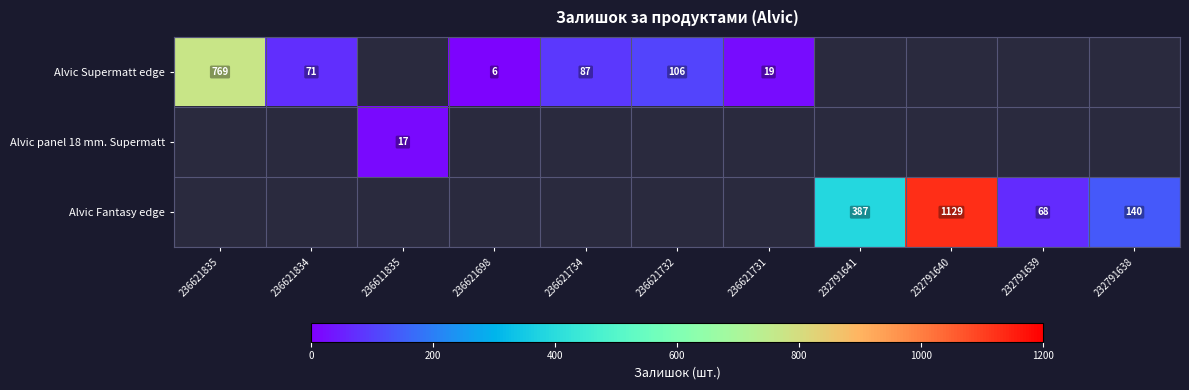

Which has a higher value, 236621734 or 232791640?

232791640